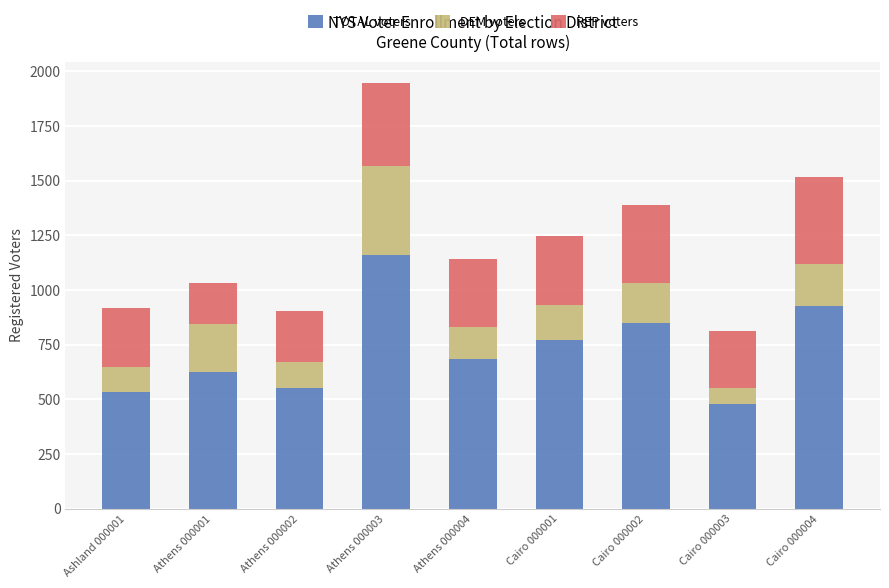

Reading left to right, list the values for the TOTAL voters series.

Ashland 000001=536	Athens 000001=626	Athens 000002=551	Athens 000003=1159	Athens 000004=684	Cairo 000001=772	Cairo 000002=849	Cairo 000003=479	Cairo 000004=927